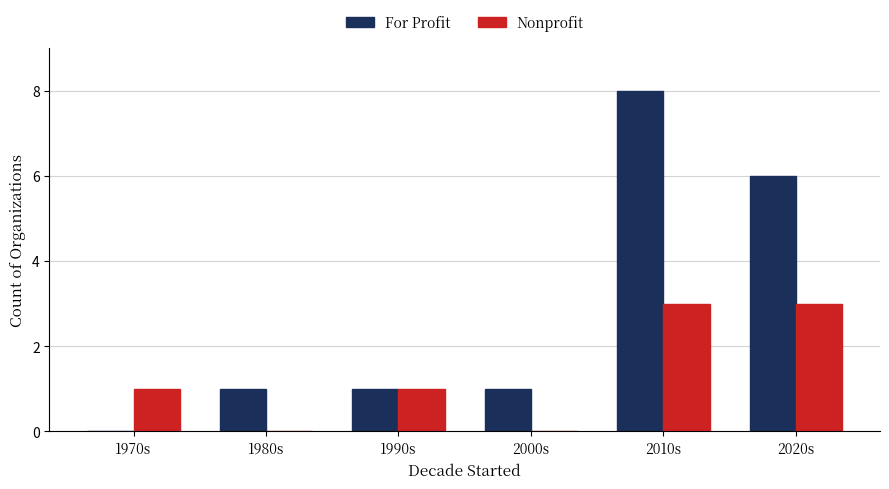

What is the total value across all series at 2000s?

1